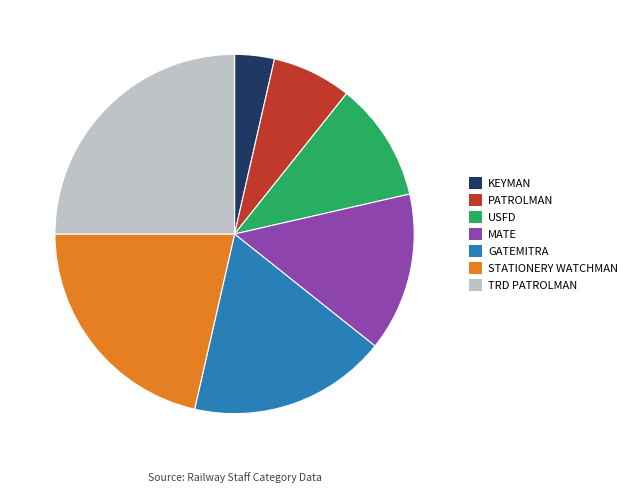

What is the largest slice in the pie chart?

TRD PATROLMAN